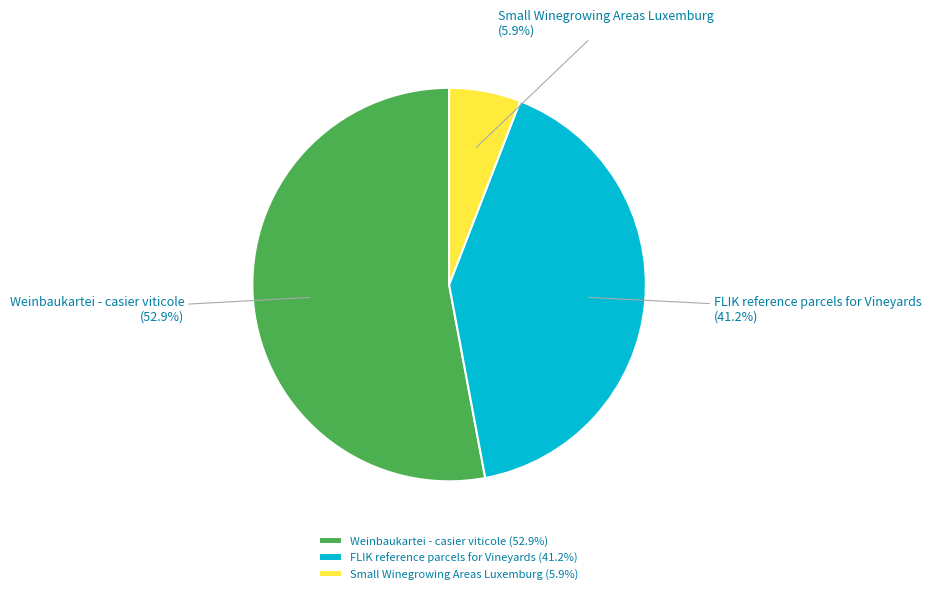

How many slices are in this pie chart?

3